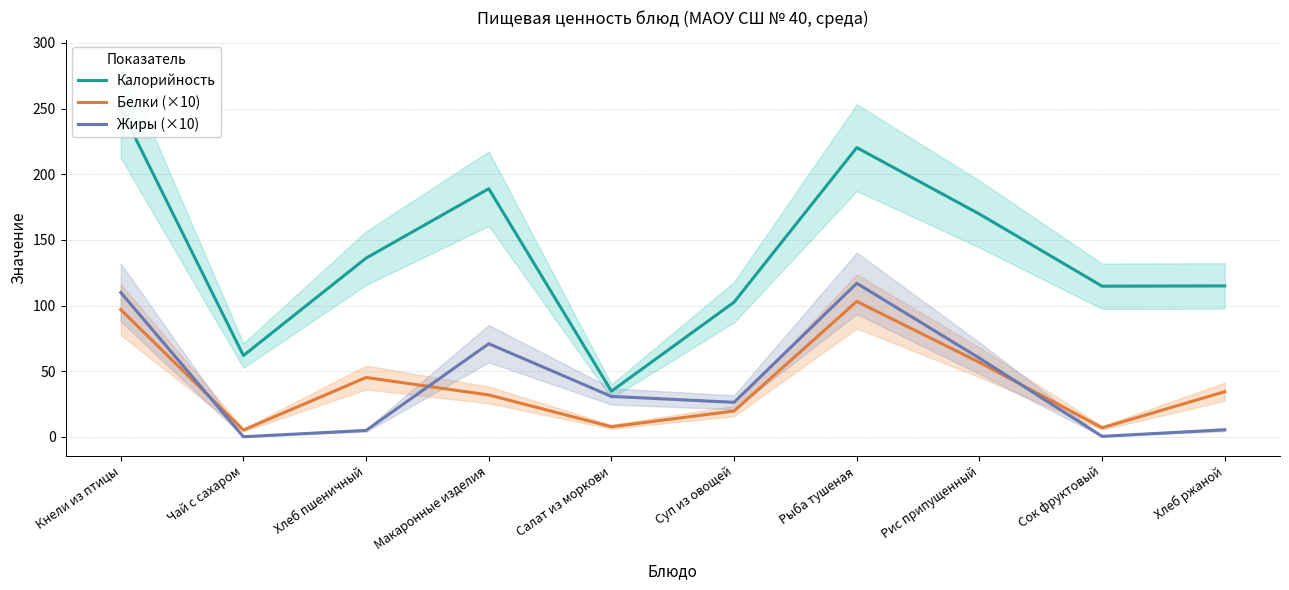

At which label does Калорийность reach its peak?

Кнели из птицы